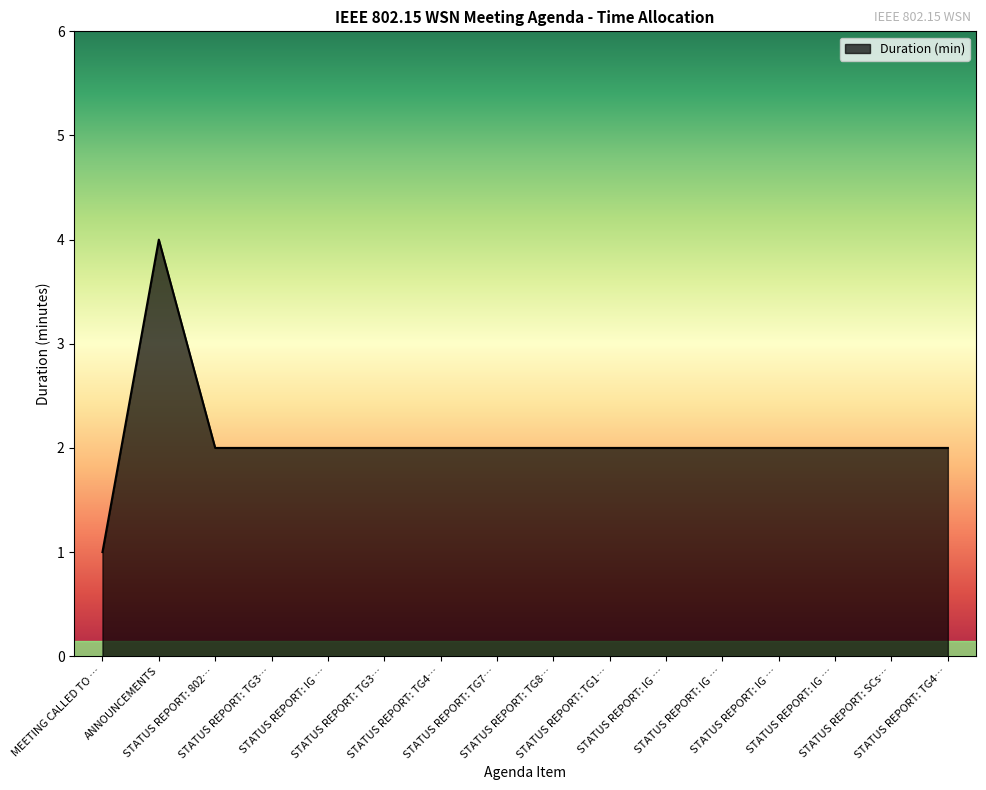

Does the chart have visible grid lines?

No